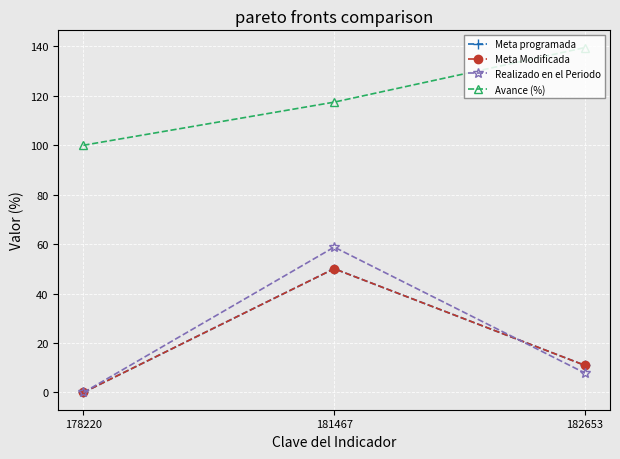

Is this an area chart (filled region under the line)?

No